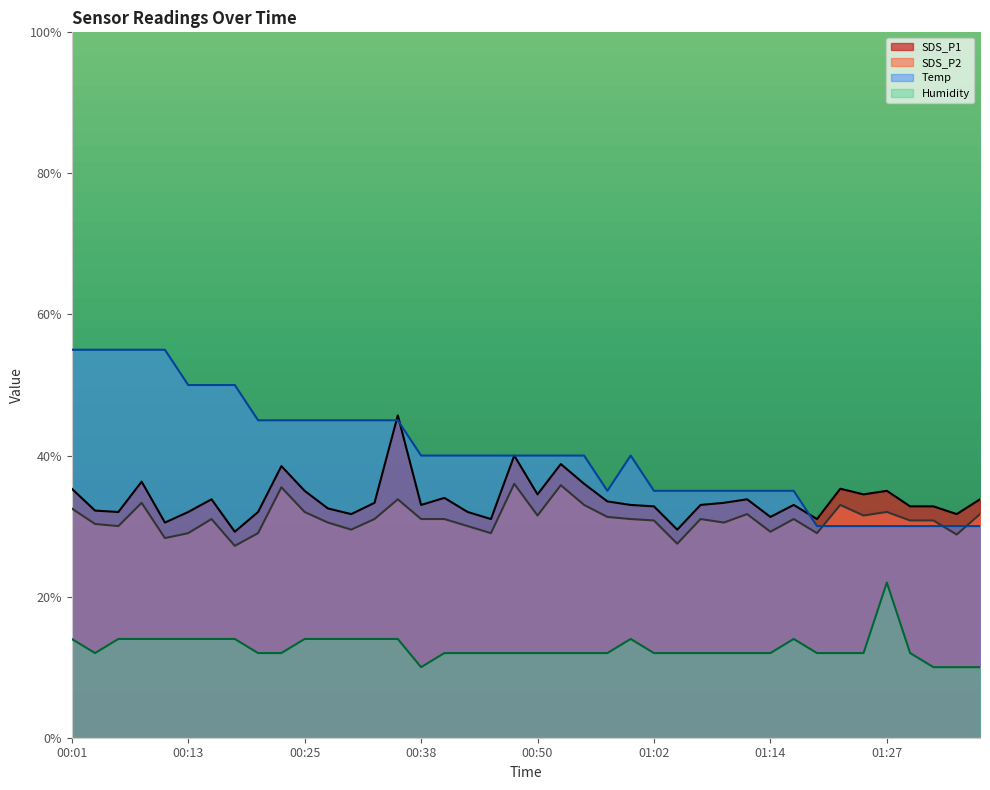

At which label does Temp reach its minimum?

01:19